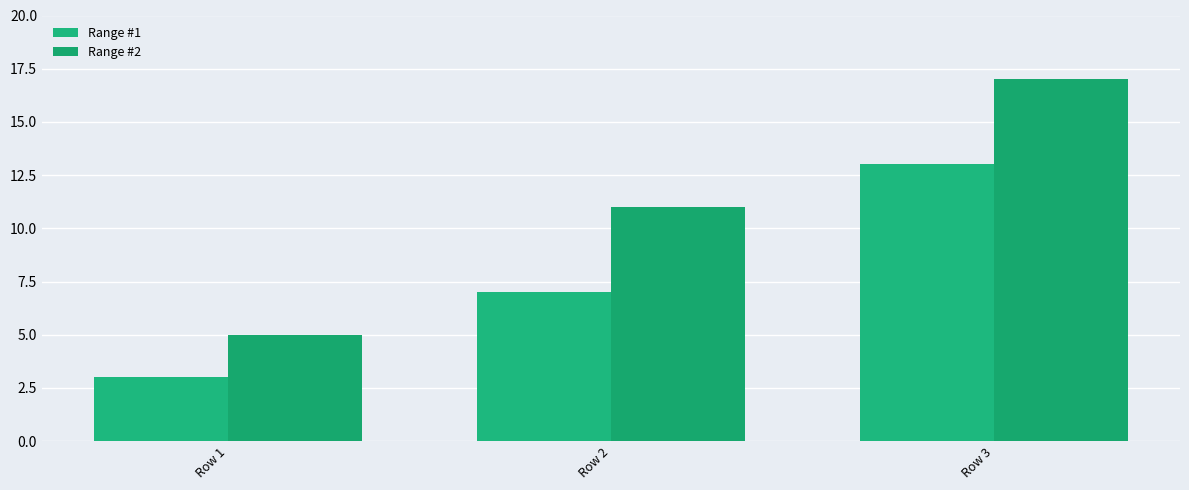

At Row 2, list the series in order from largest to smallest.

Range #2, Range #1